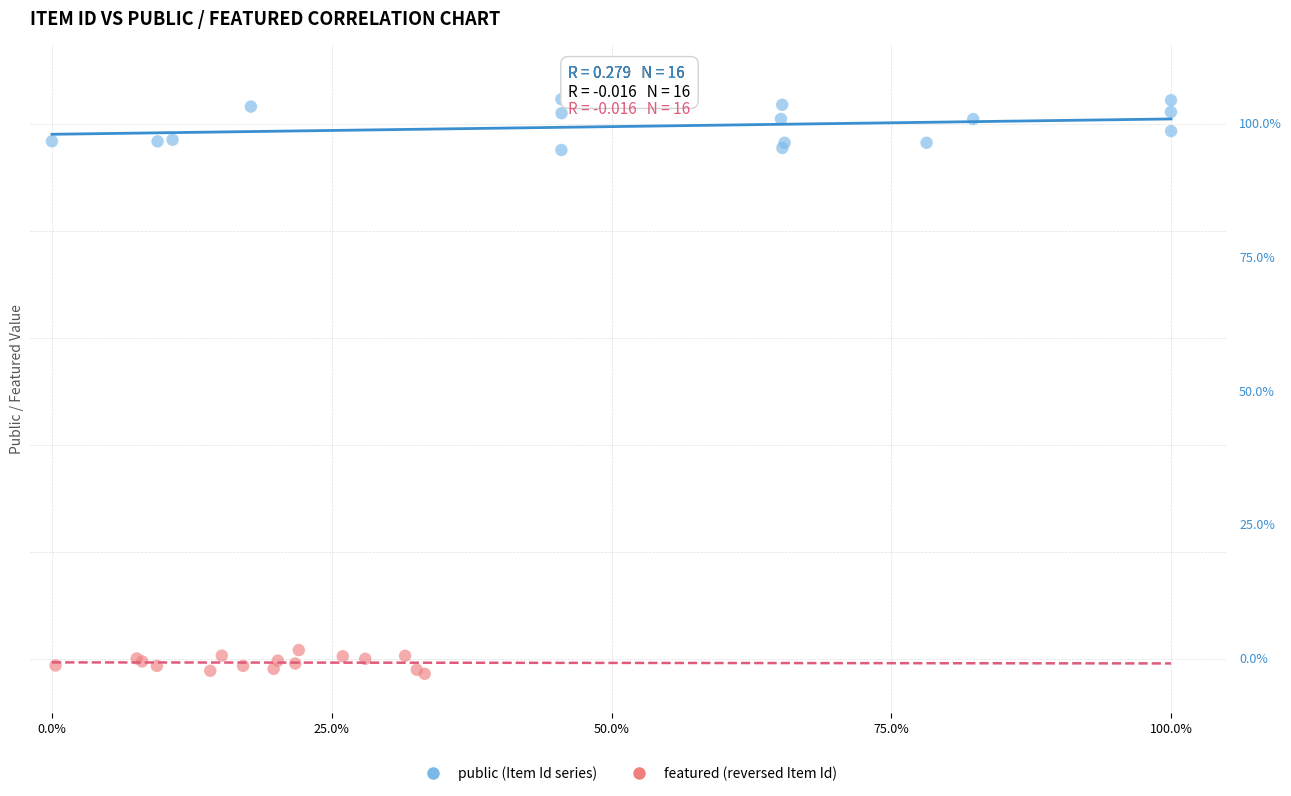

What are all the series names shown in the legend?

public (Item Id series), featured (reversed Item Id)